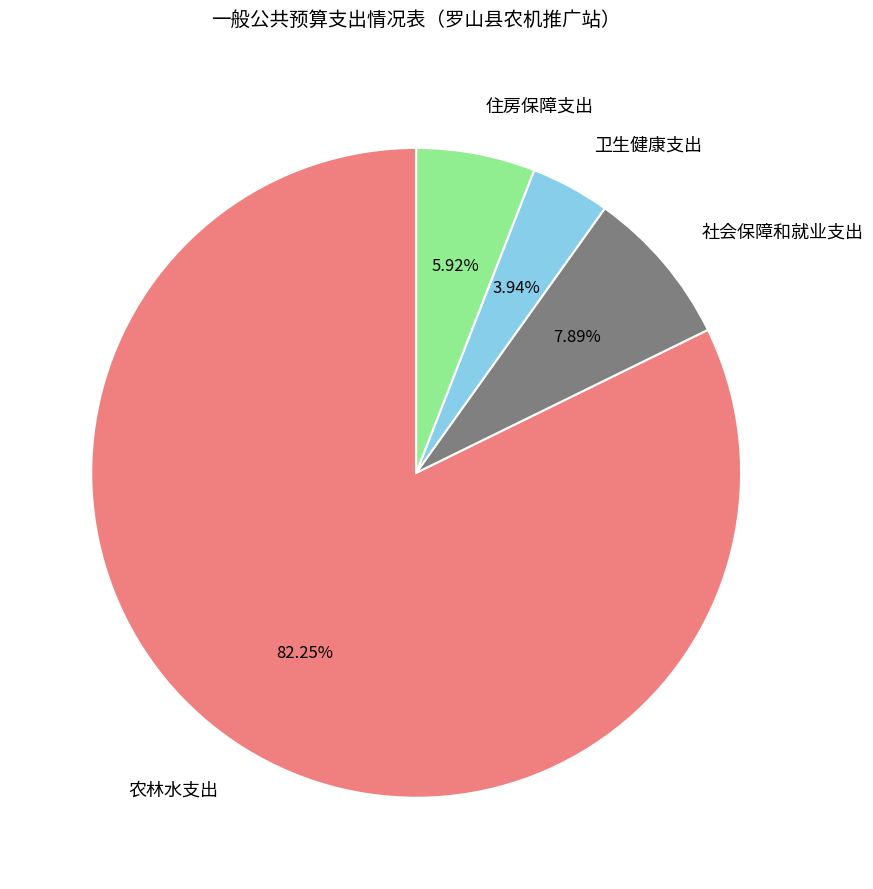

Does 农林水支出 represent more than half of the total?

Yes